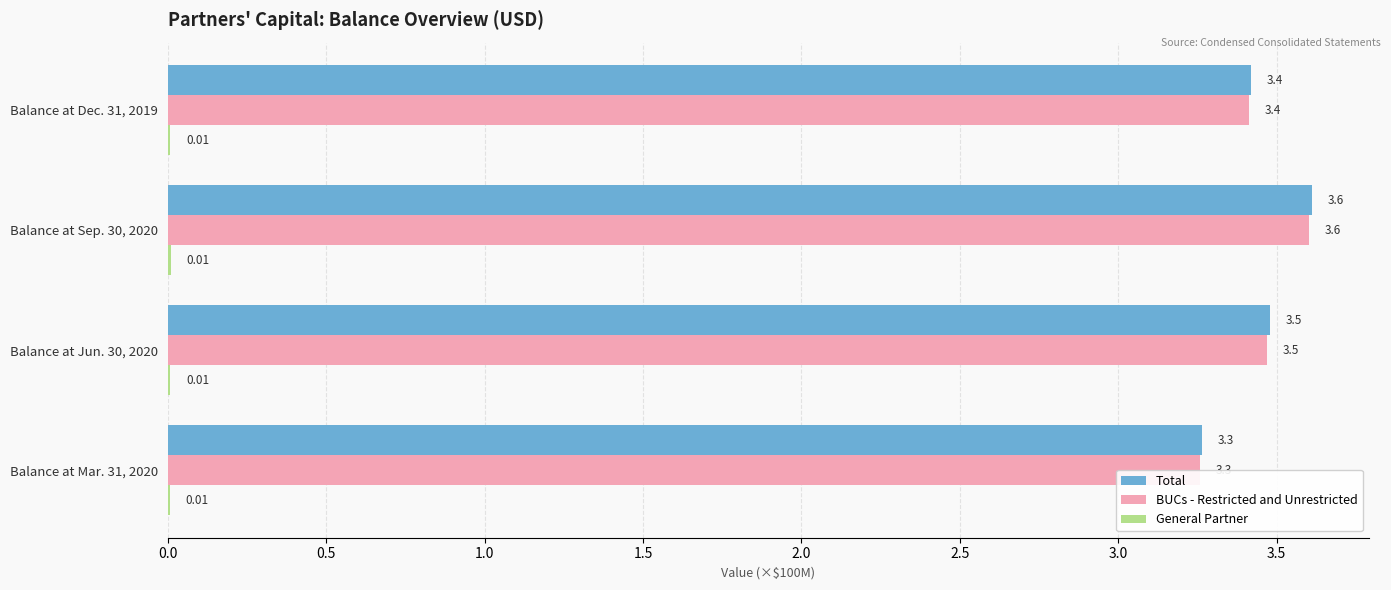

Count the number of data series in this chart.

3